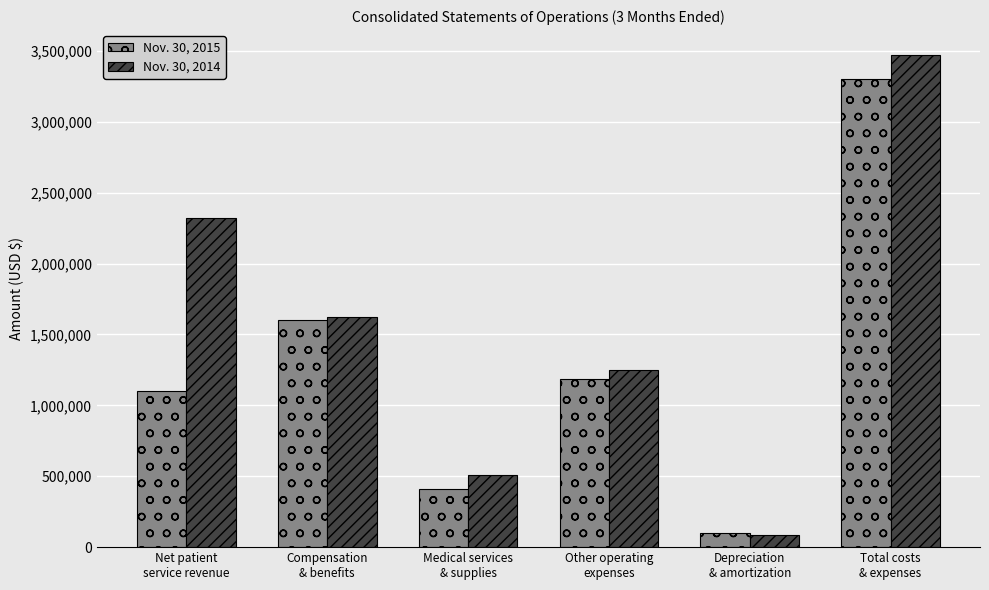

The Nov. 30, 2015 series shows 2126575 at Other operating
expenses. True or false?

False